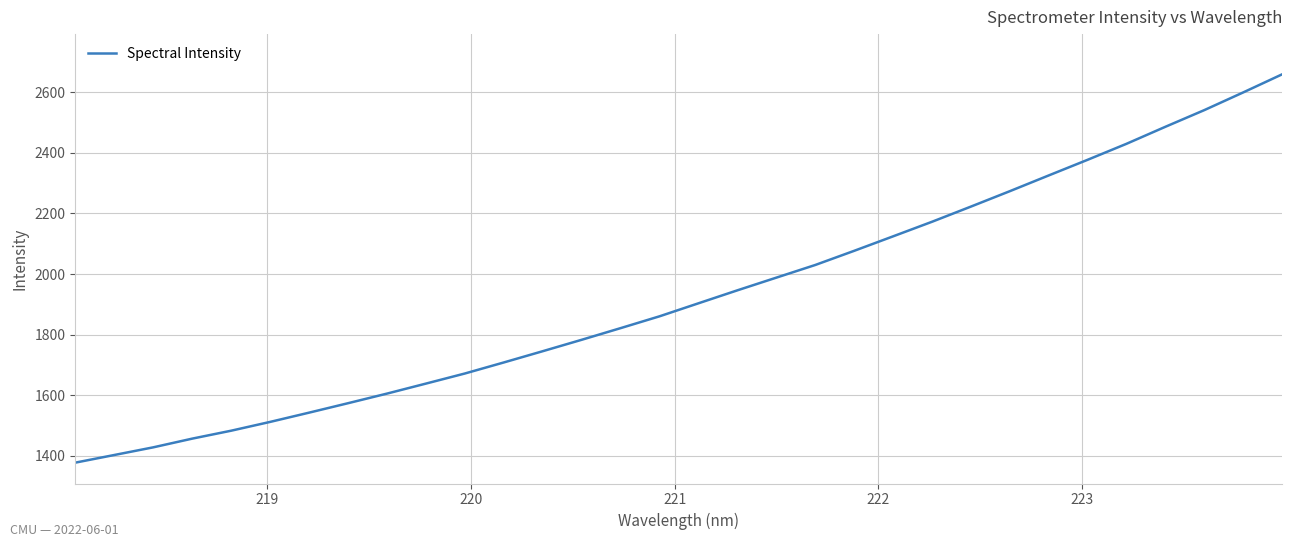

What is the smallest value displayed?

1377.3